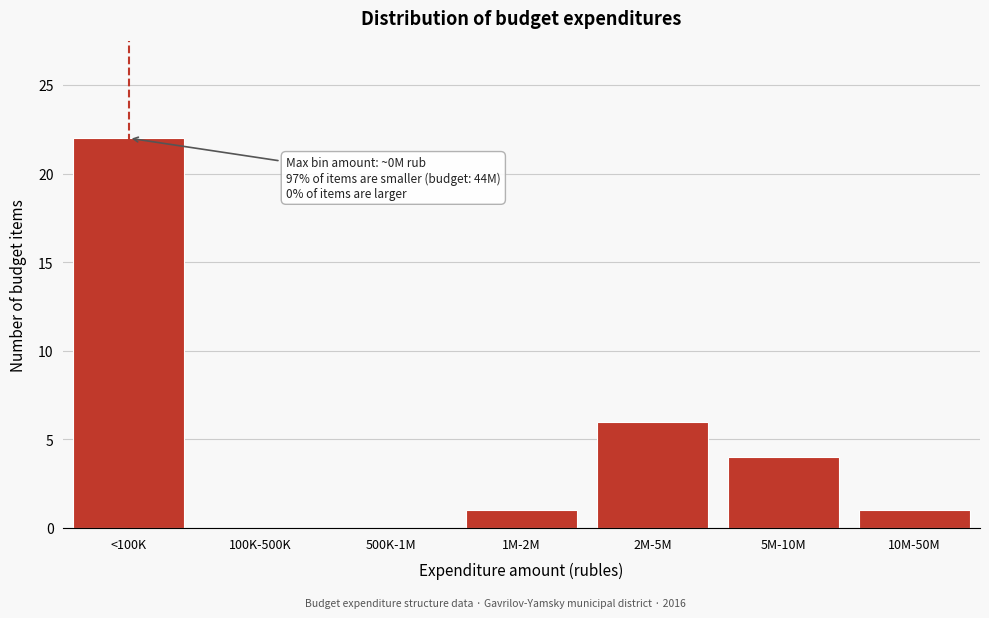

Reading right to left, what are all the values shown in this chart?

10M-50M=1	5M-10M=4	2M-5M=6	1M-2M=1	500K-1M=0	100K-500K=0	<100K=22